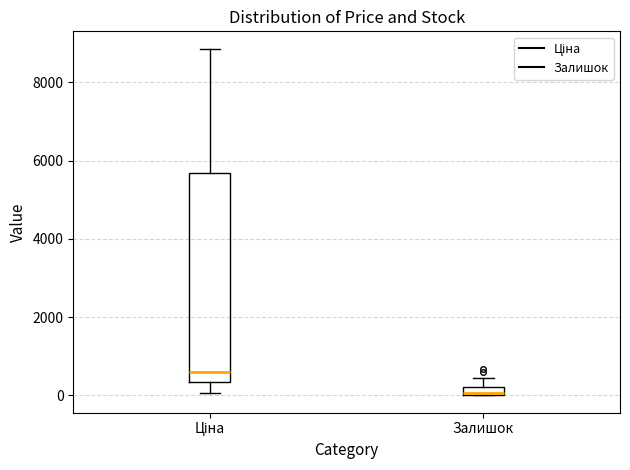

Where does the upper whisker of the box for Ціна end on the y-axis? The values are not printed on the chart, so give them approximately, as read against the axis.

8800